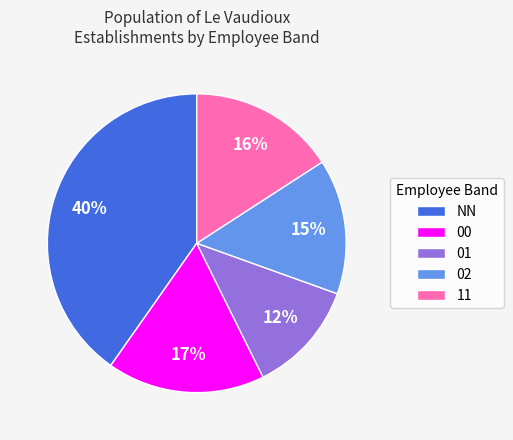

Is the sum of NN and 02 greater than half?

Yes